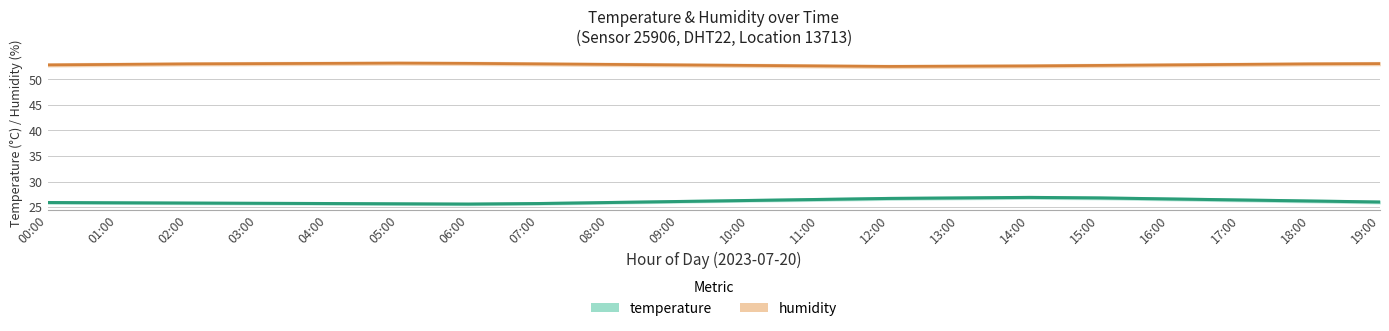

List the series in order of their overall mean, highest first.

humidity, temperature